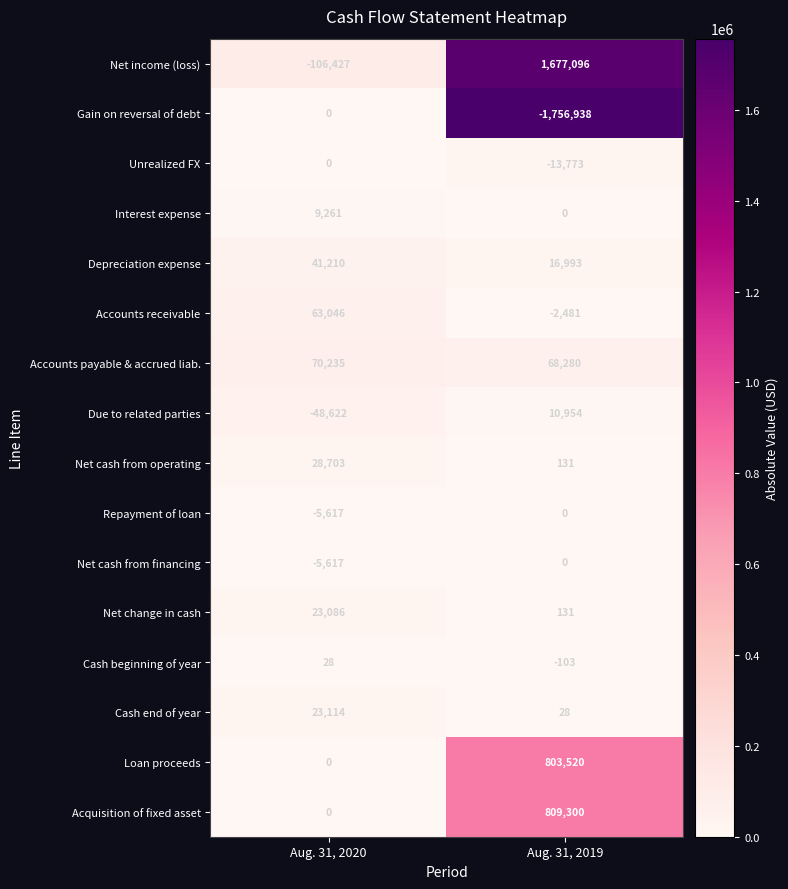

What is the difference between the maximum and minimum values in the Repayment of loan series?

5617